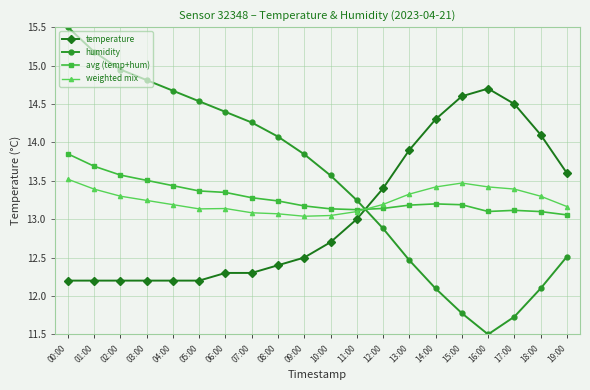

Is this an area chart (filled region under the line)?

No